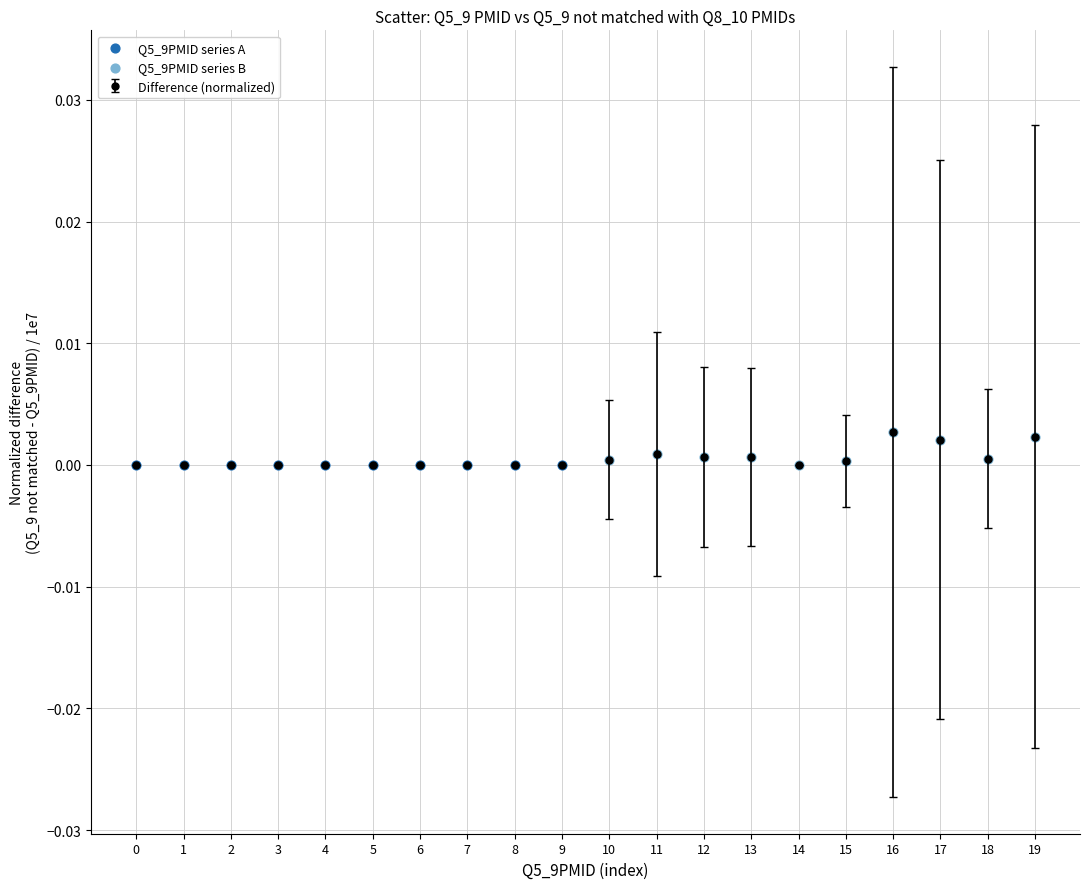

True or false: there are more than 0 points higher than both neighbors.

True